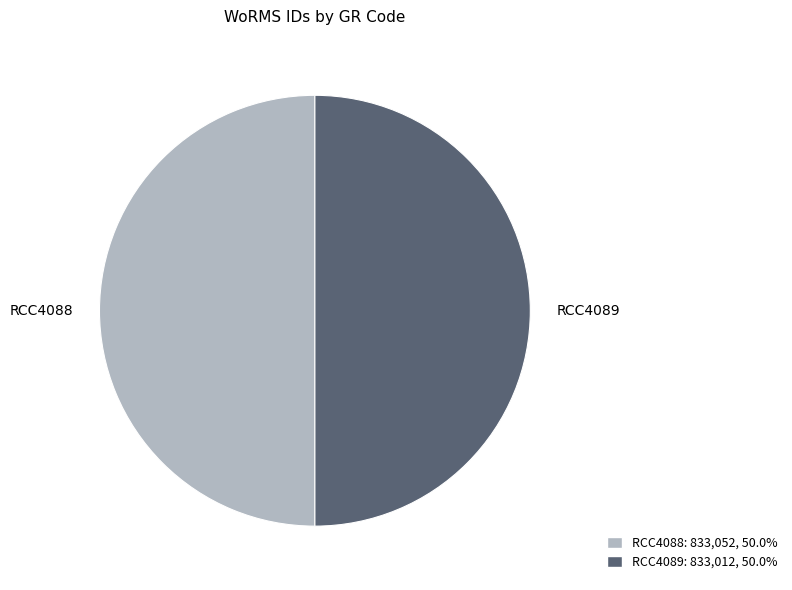

True or false: RCC4089 accounts for 50% of the total.

True